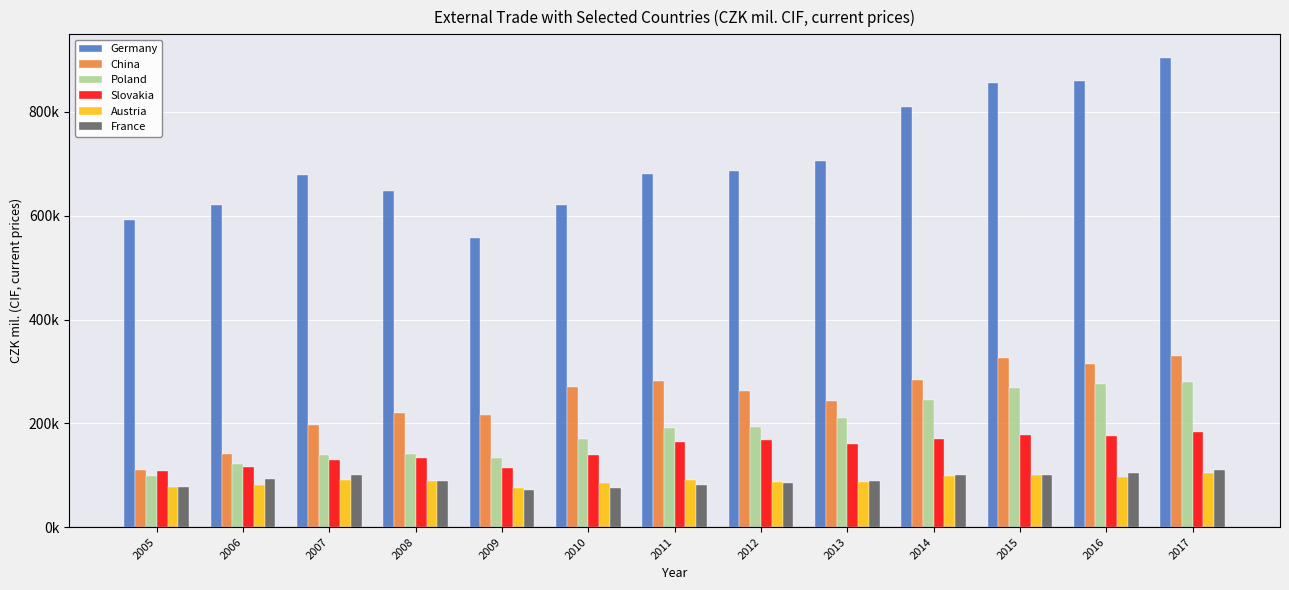

Is it true that France equals 39248.7 at 2007?

False